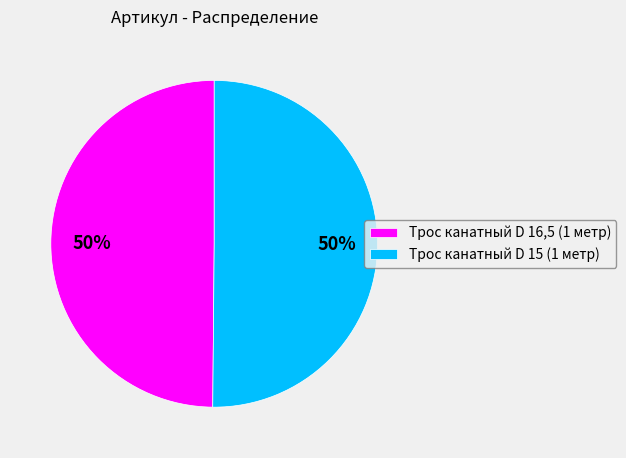

How many slices are in this pie chart?

2